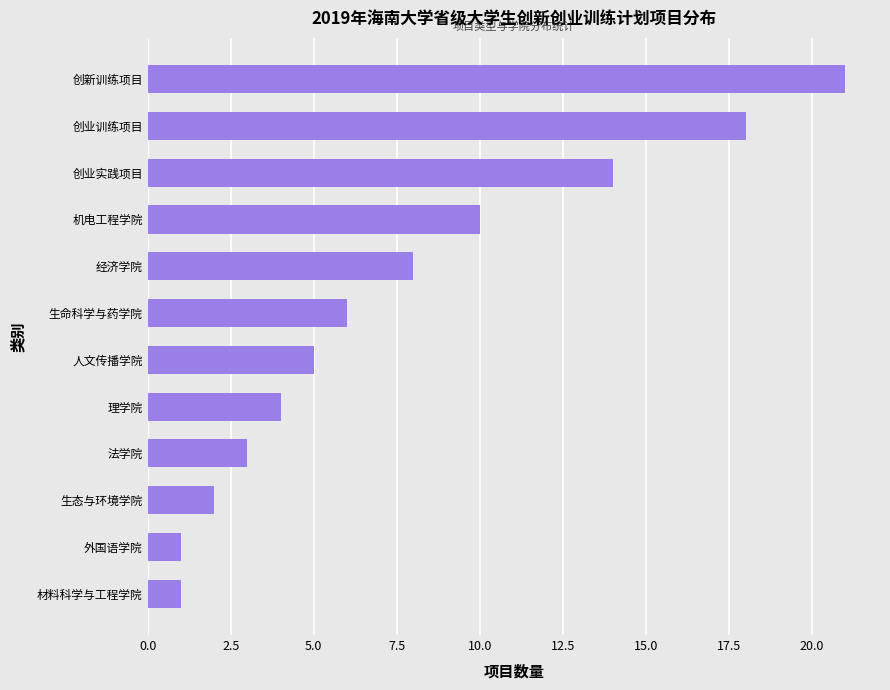

How many values are below 6?

6